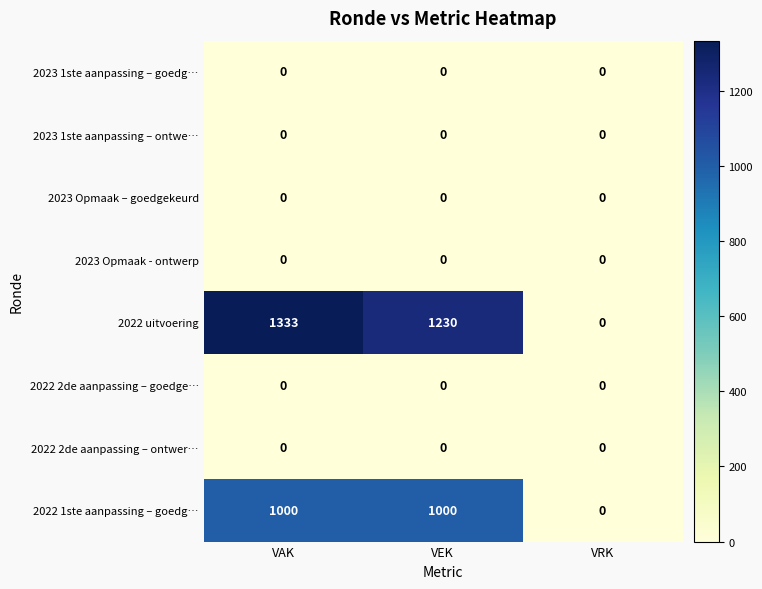

What is the spread (max minus min) of values at VEK?

1230